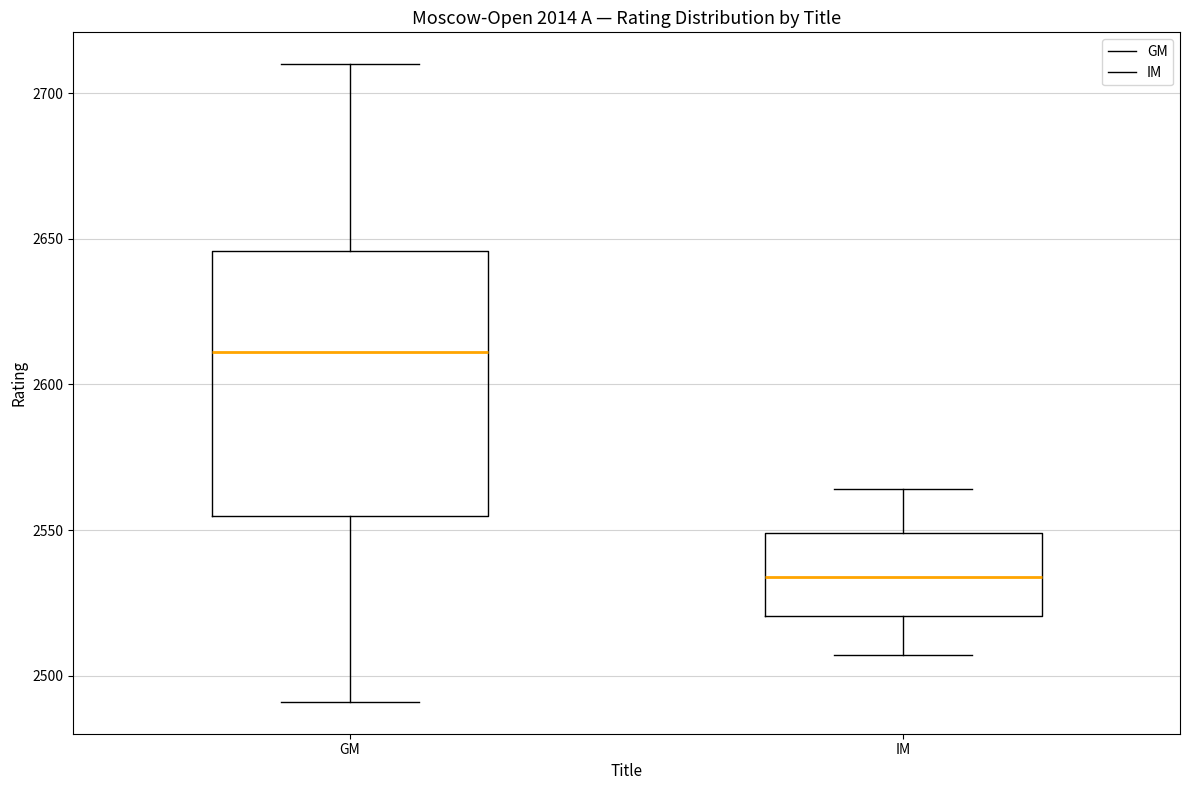

Reading left to right, read every box against the y-axis: the position of its median line, the range the box covers, and the ends of its whiskers. The values are not printed on the chart, so give them approximately, as read against the axis.

GM: median 2610, box 2555 to 2645, whiskers 2490 to 2710
IM: median 2535, box 2520 to 2550, whiskers 2505 to 2565